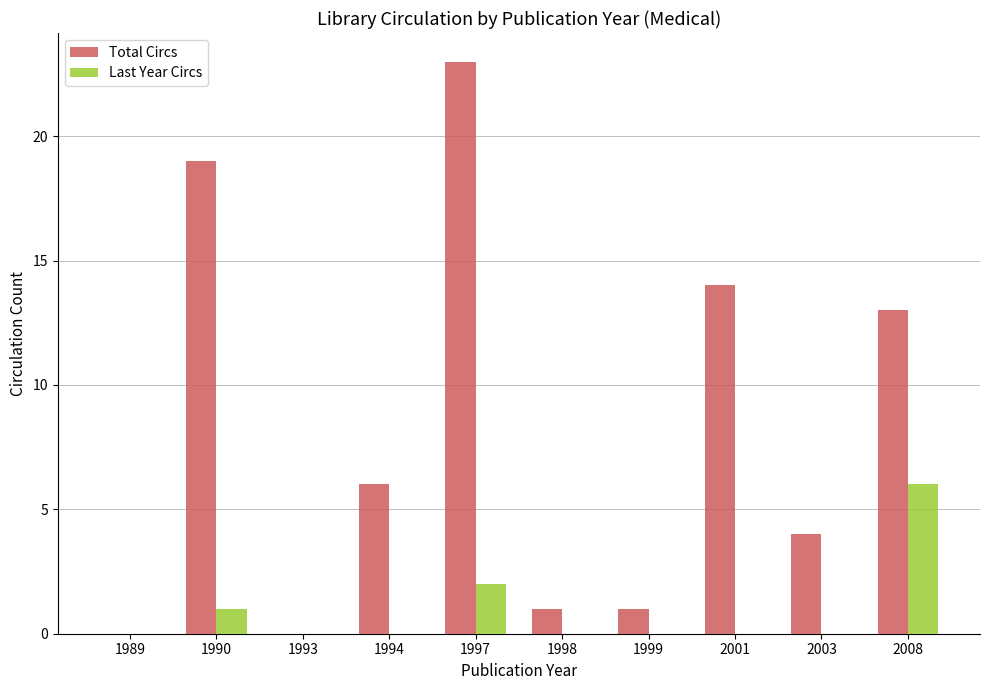

How many data points does each series have?

10